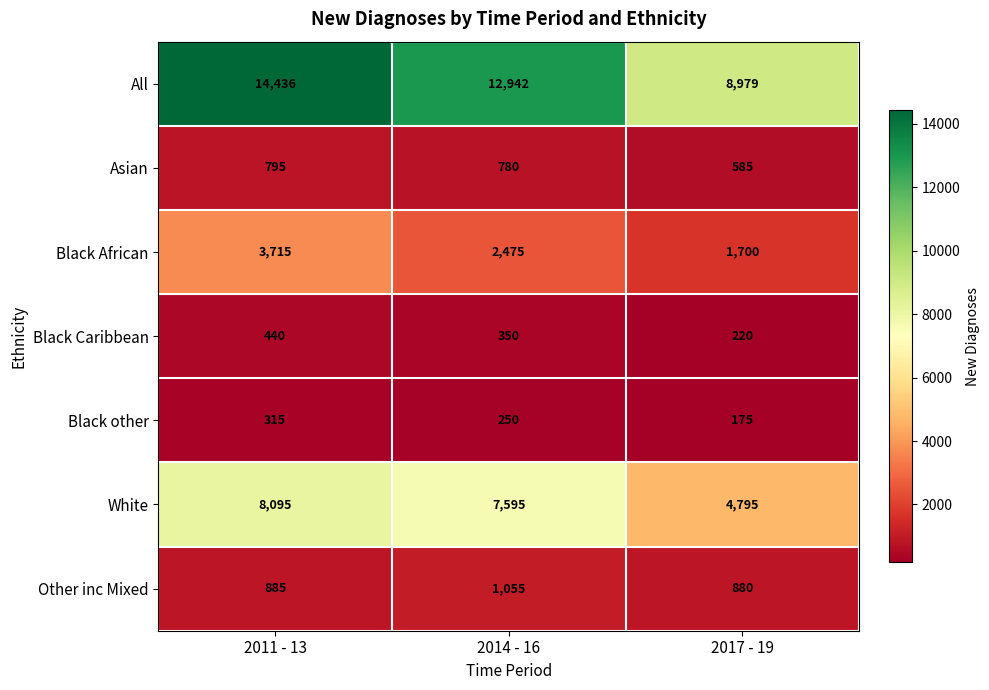

How many series are shown in this chart?

7